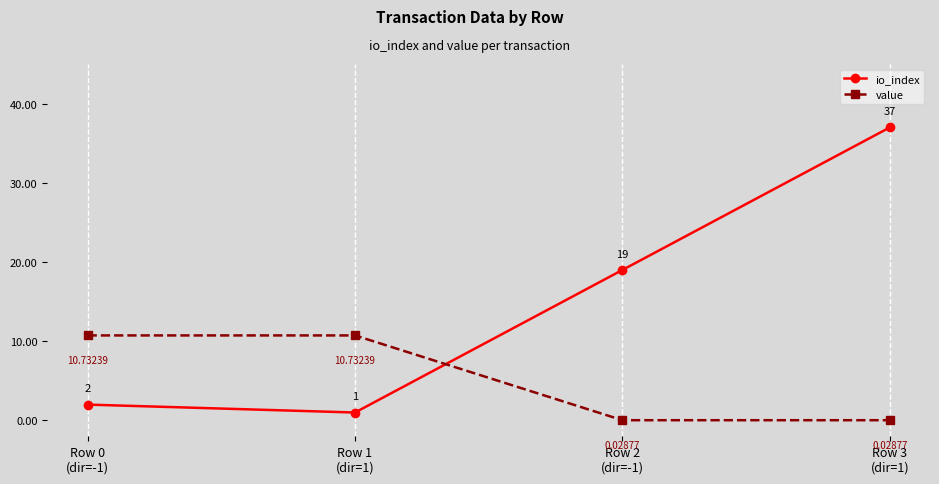

What is the difference between the maximum and second lowest values in the io_index series?

35.0